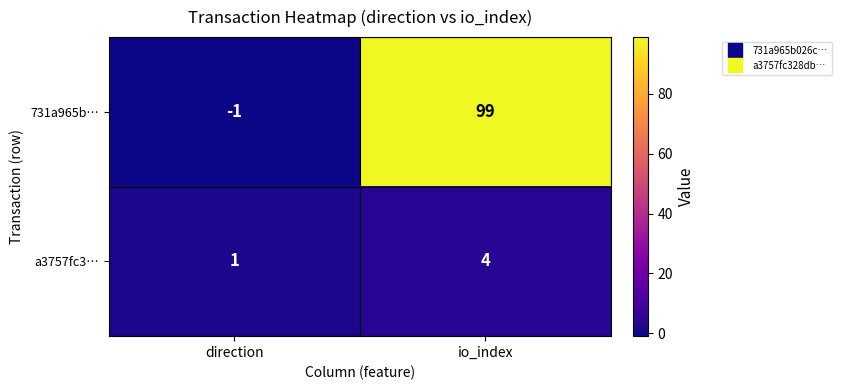

What is the sum of all 731a965b… values?

98